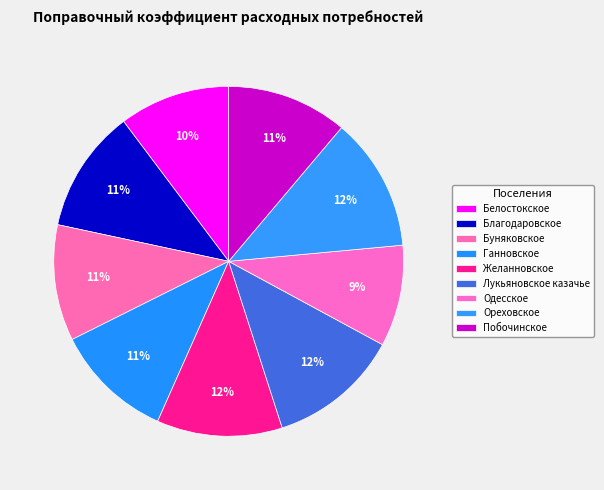

Which category has the smallest portion of the pie?

Одесское